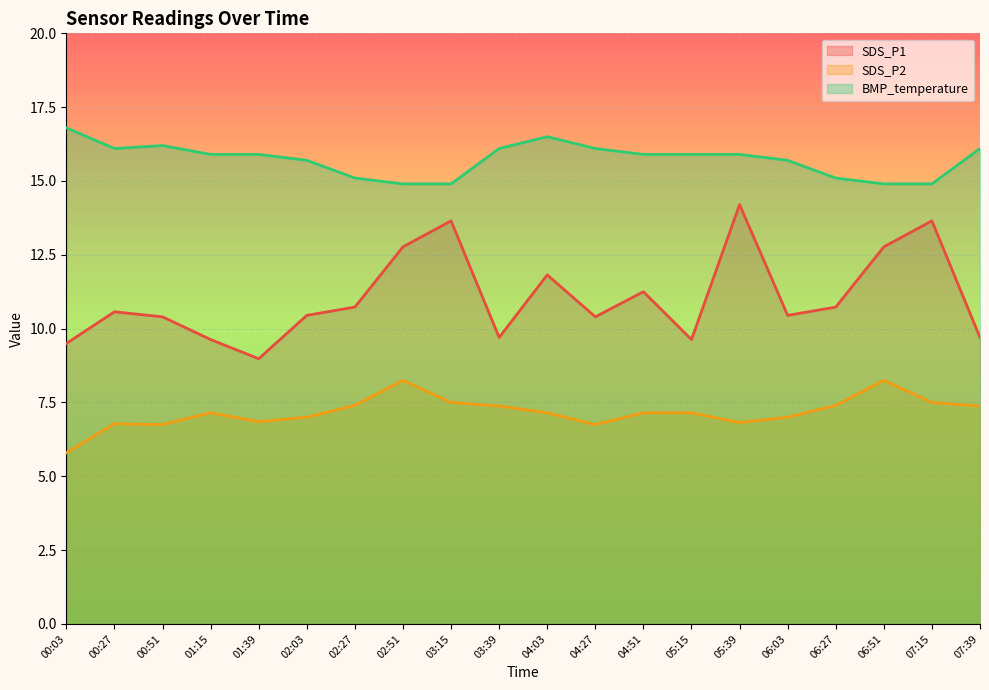

What is the smallest value displayed?

5.8